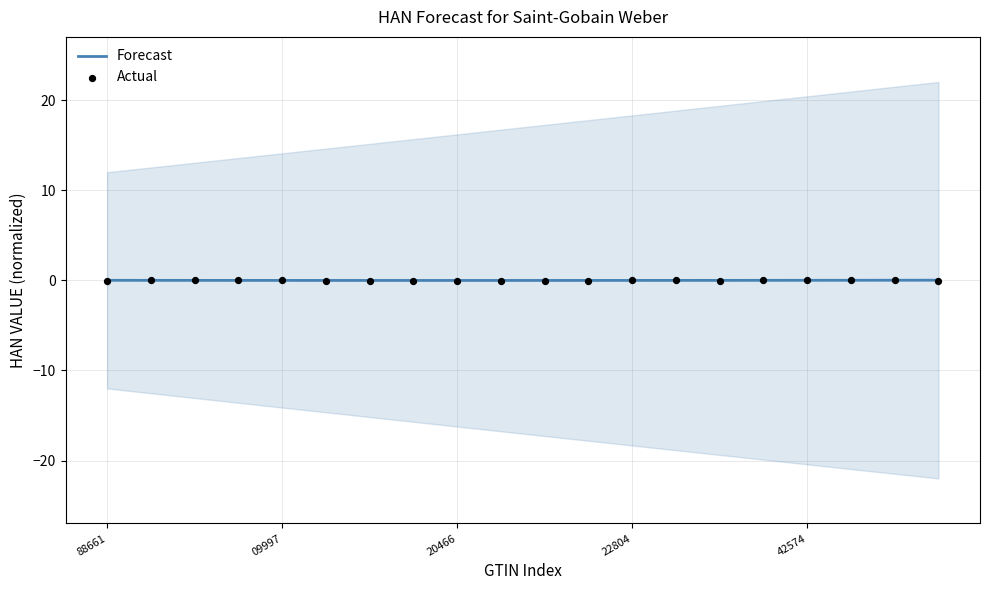

Which series has the largest total across all categories?

Actual